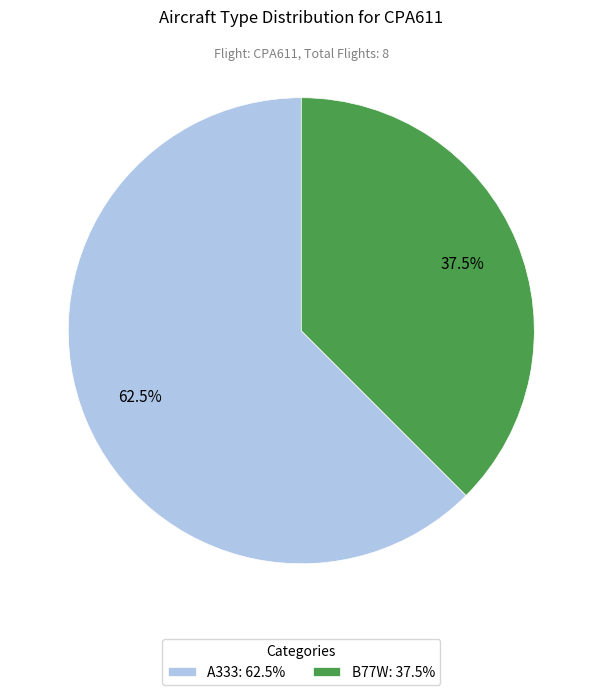

Which has a higher value, B77W or A333?

A333